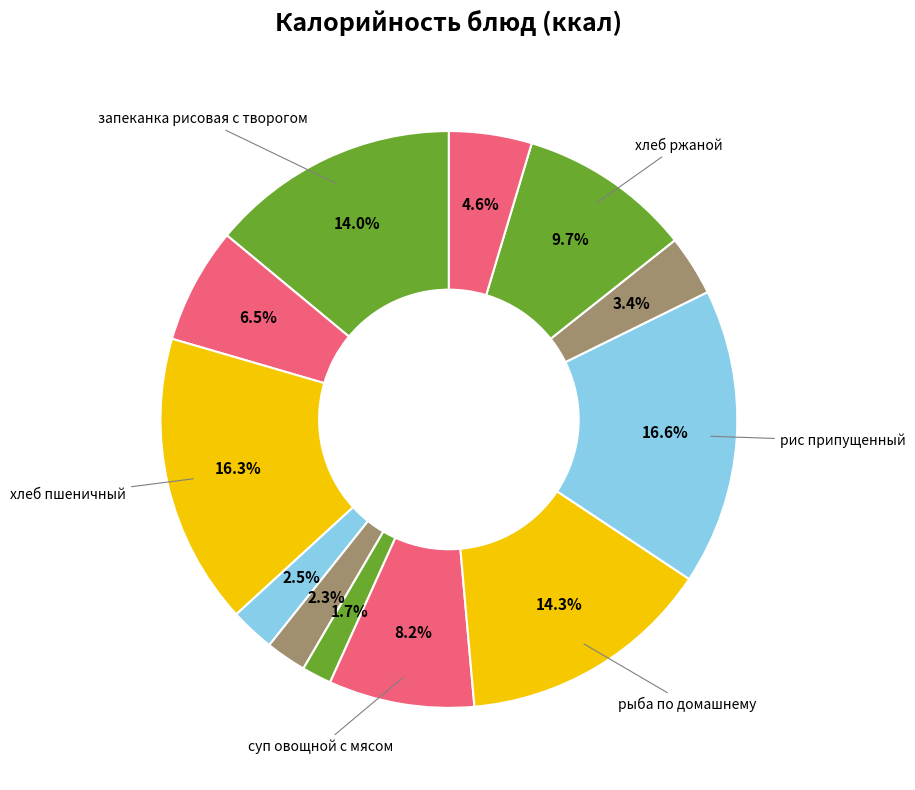

Count the number of slices in the pie.

12